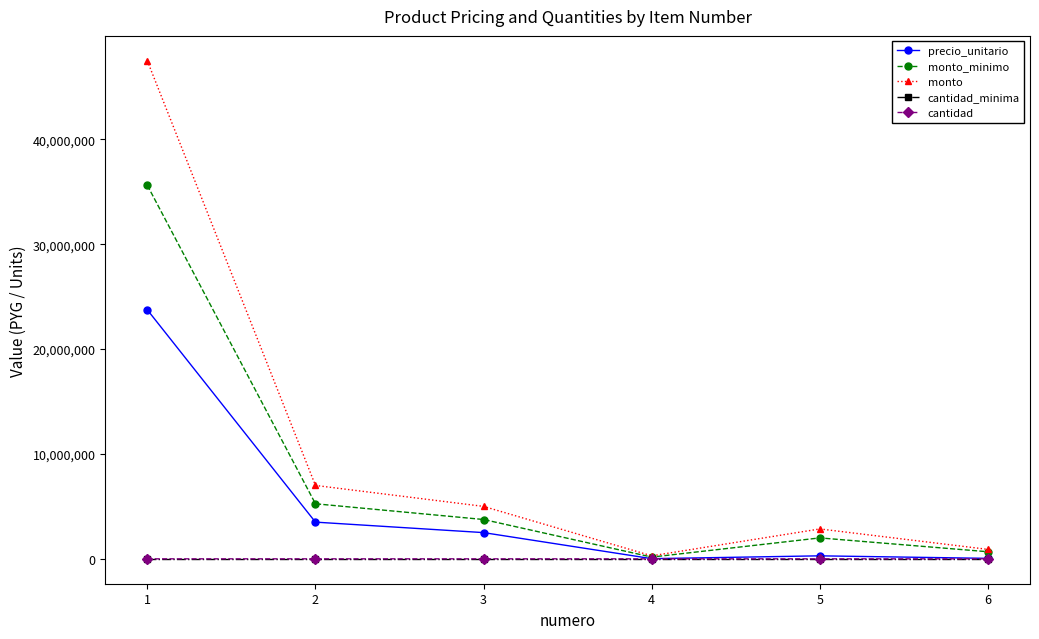

What is the greatest value displayed?

47500000.0